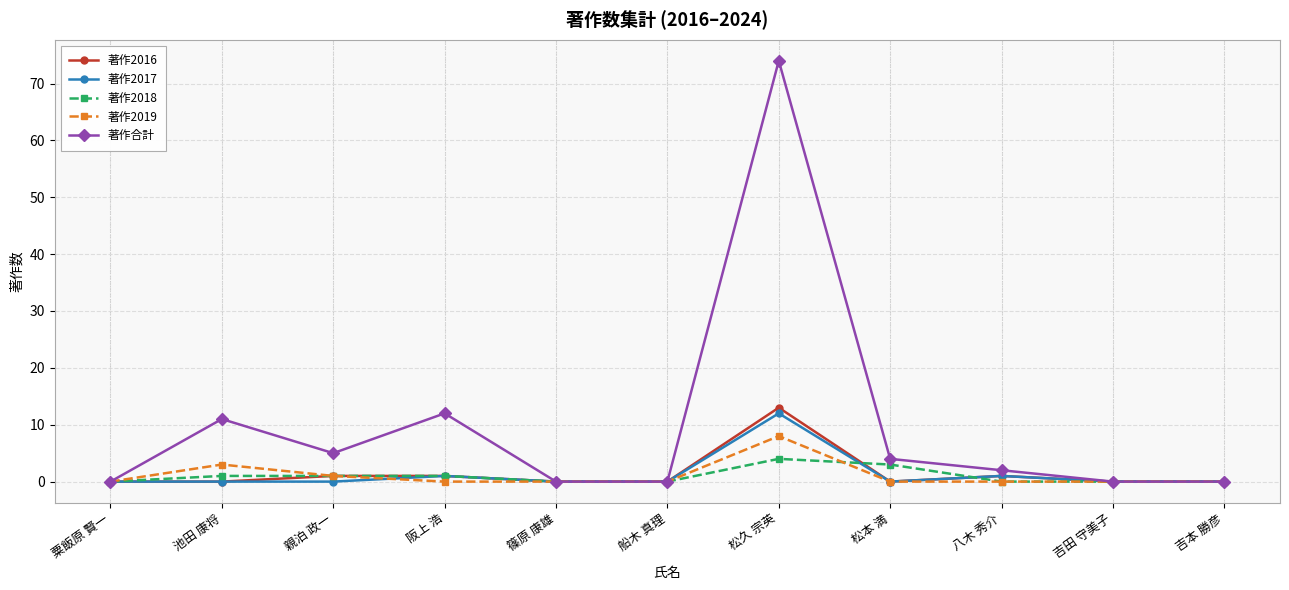

The value of 著作2019 at 阪上 浩 is 0. True or false?

True